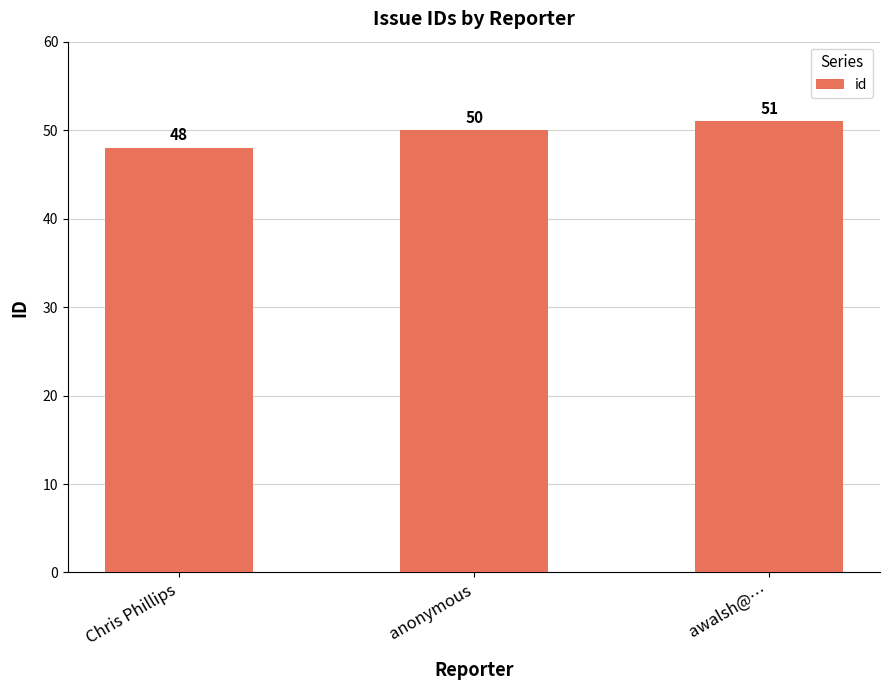

What is the difference between the maximum and minimum values?

3